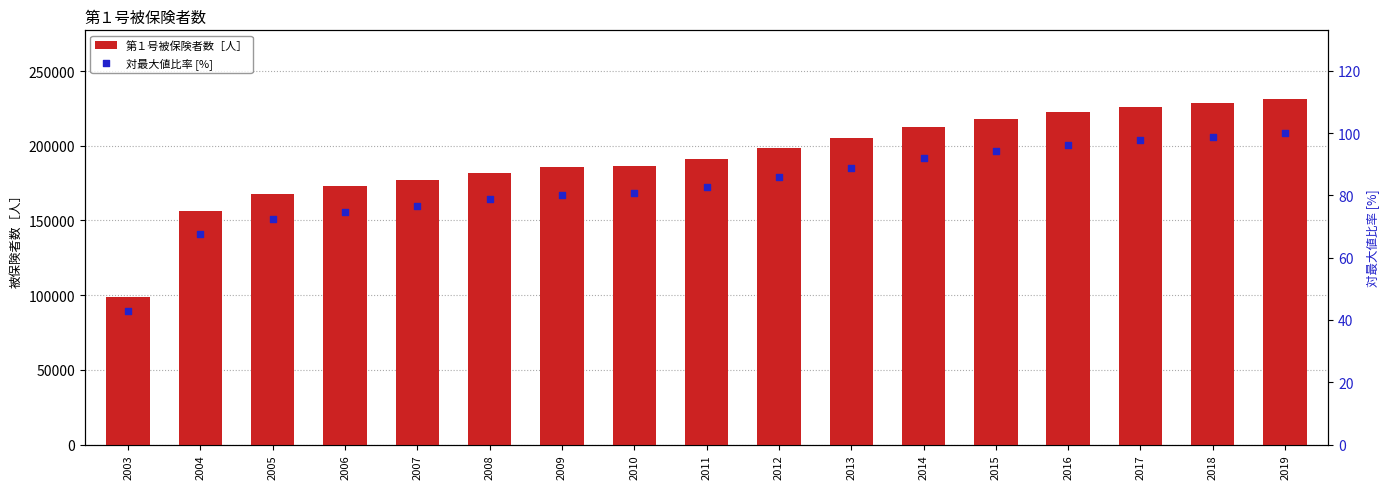

What are all the series names shown in the legend?

第１号被保険者数［人］, 対最大値比率 [%]